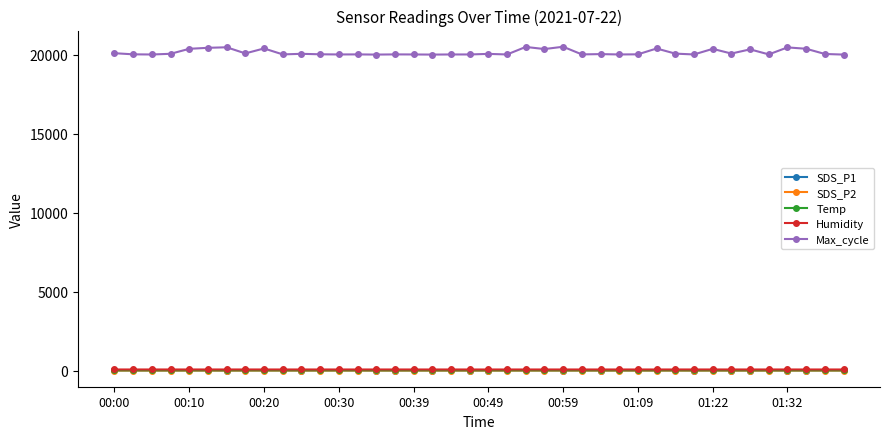

At how many categories does at least one series exceed 15009?

40